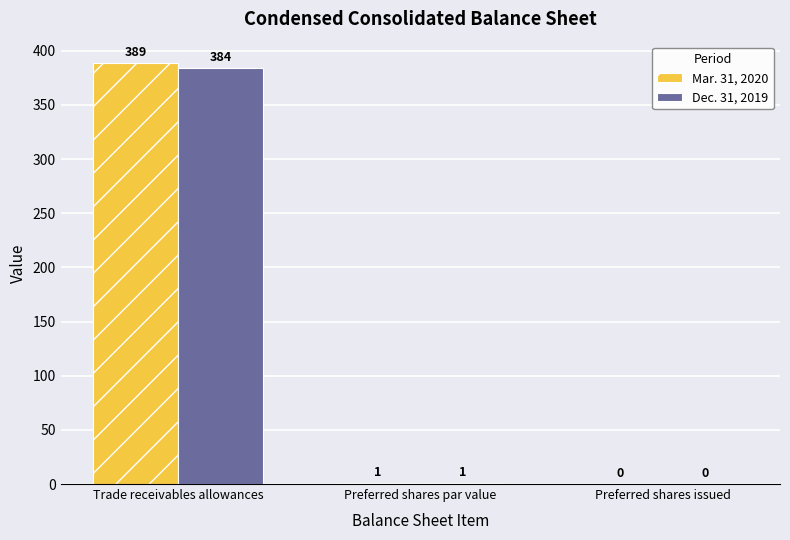

At which category is the sum across all series the highest?

Trade receivables allowances